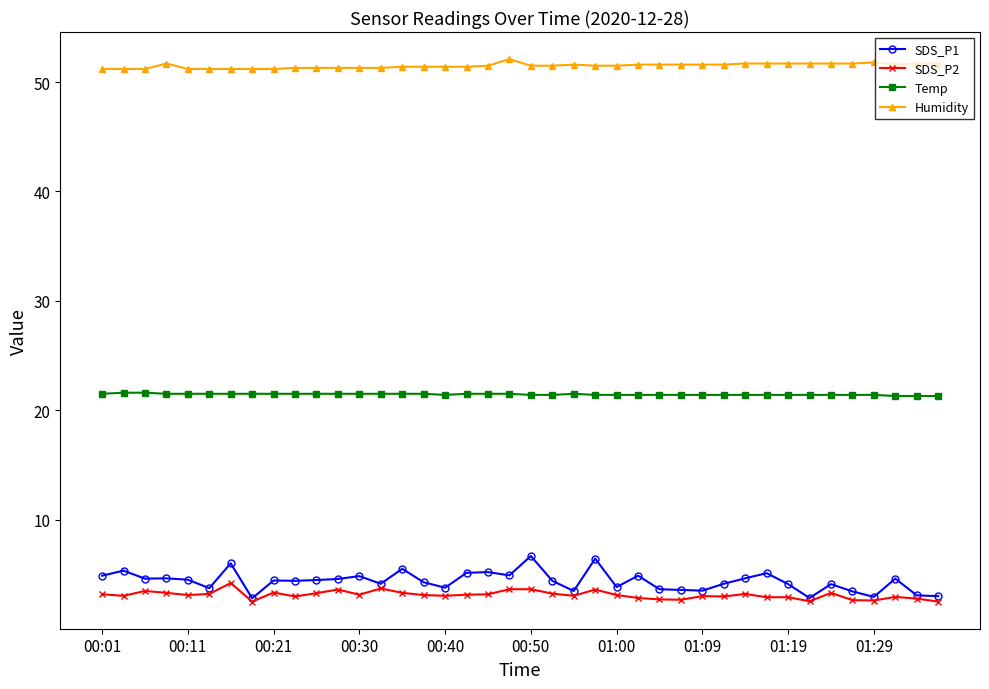

What is the value of the Humidity point at the 15th from the left?

51.4